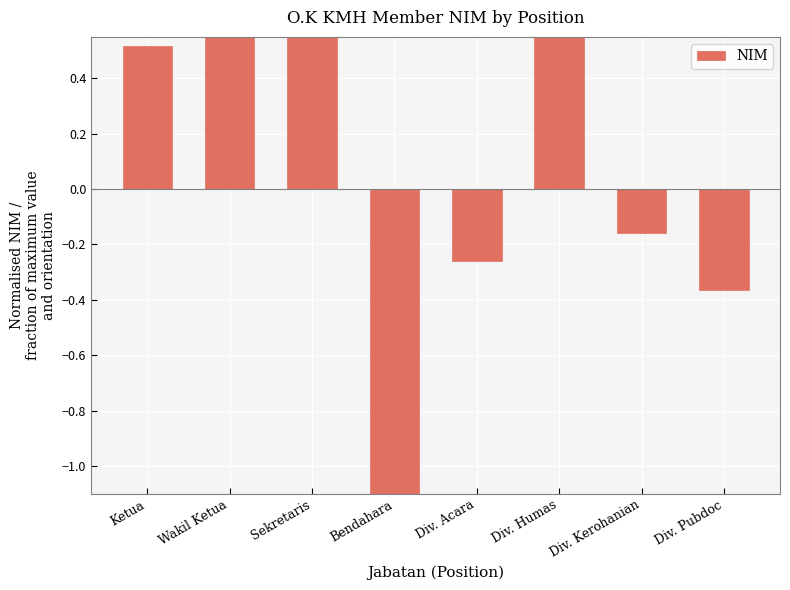

Is it true that the value at Div. Pubdoc is -0.4?

True